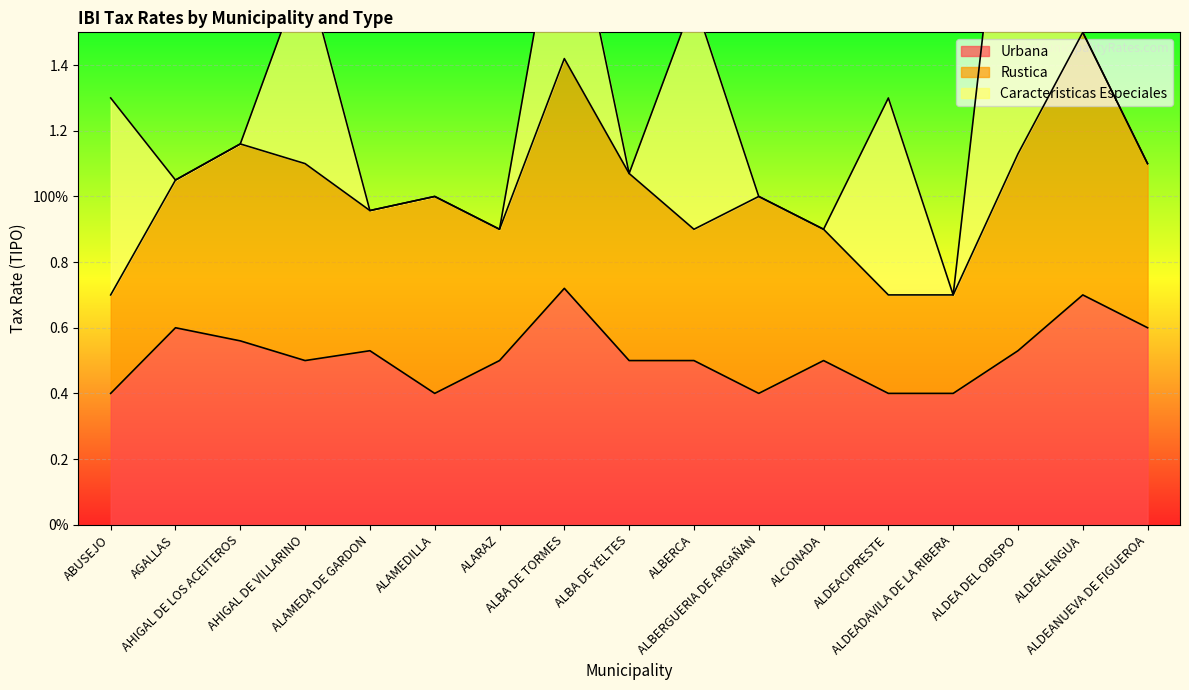

List the series in order of their peak value, lowest first.

Urbana, Rustica, Caracteristicas Especiales